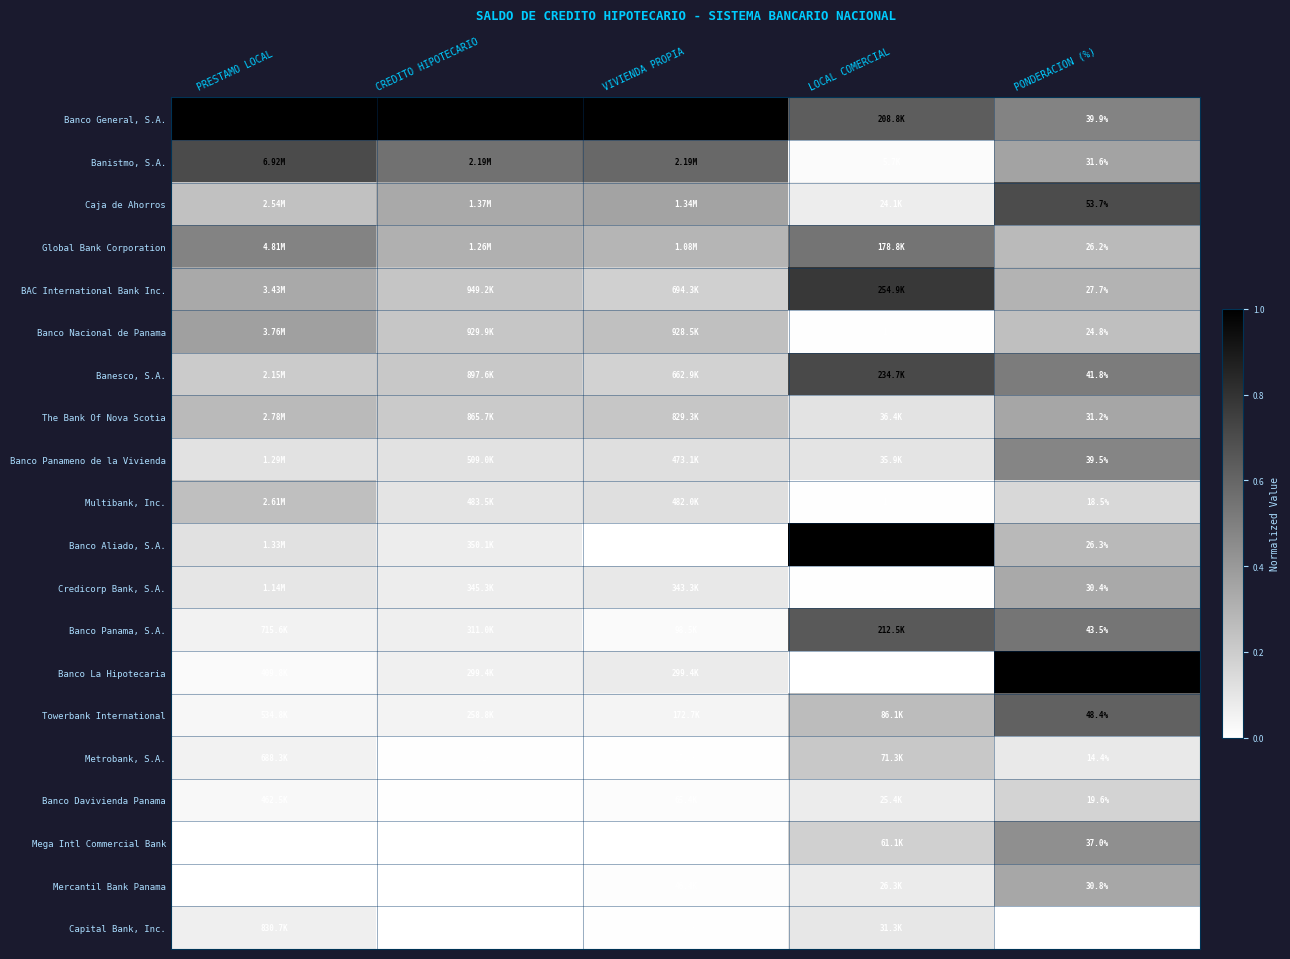

What is the greatest value displayed?

1.0